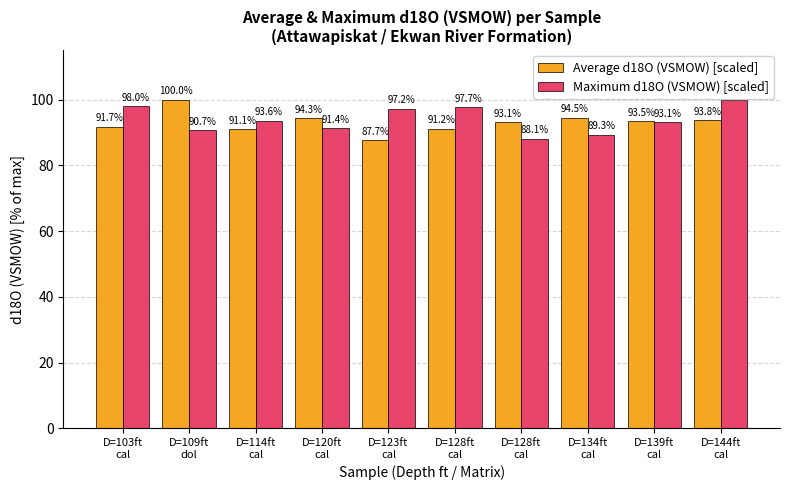

Is it true that Maximum d18O (VSMOW) [scaled] equals 46.2 at D=114ft
cal?

False